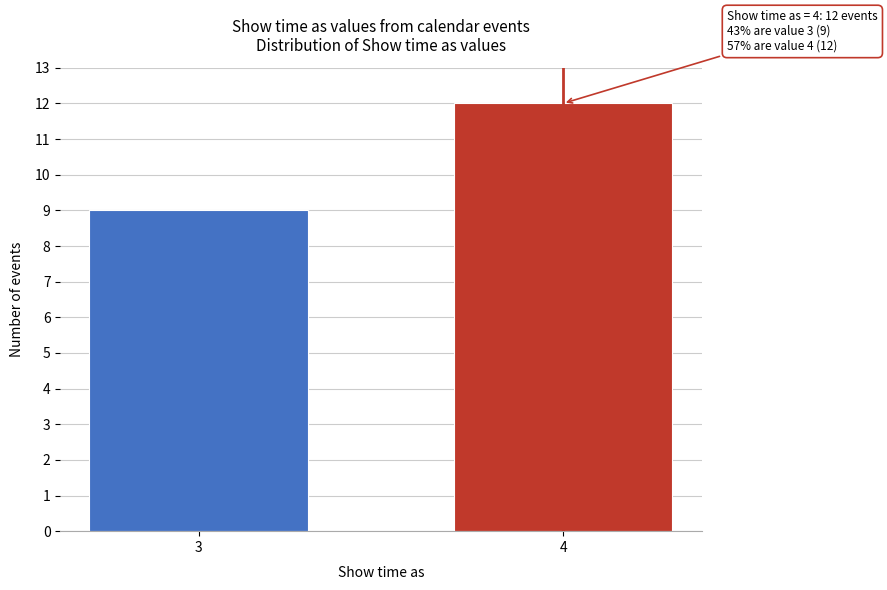

Reading left to right, list all the values displayed in this chart.

9	12